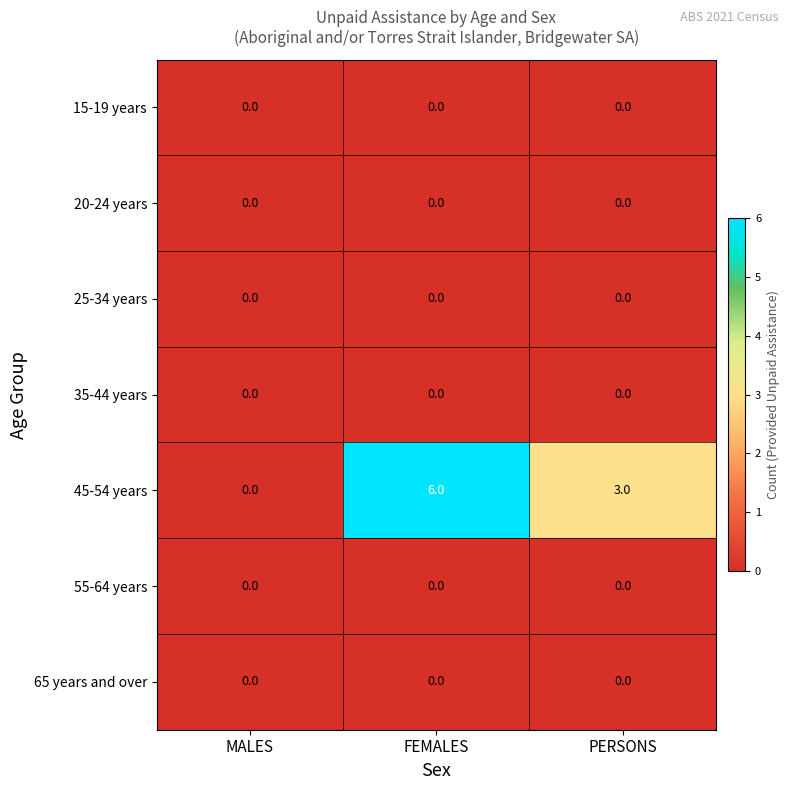

Reading left to right, extract all data points from this chart.

15-19 years: 0	0	0
20-24 years: 0	0	0
25-34 years: 0	0	0
35-44 years: 0	0	0
45-54 years: 0	6	3
55-64 years: 0	0	0
65 years and over: 0	0	0